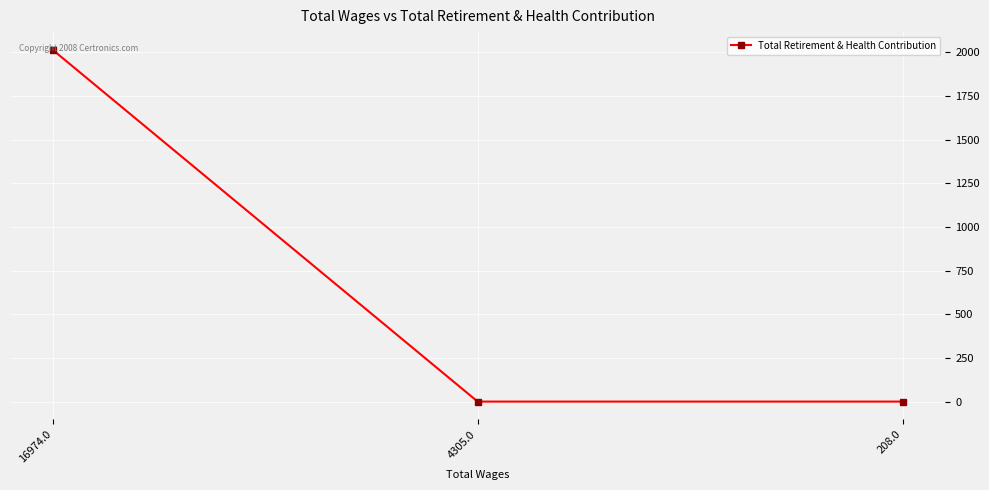

What is the label of the 3rd point from the left?

208.0